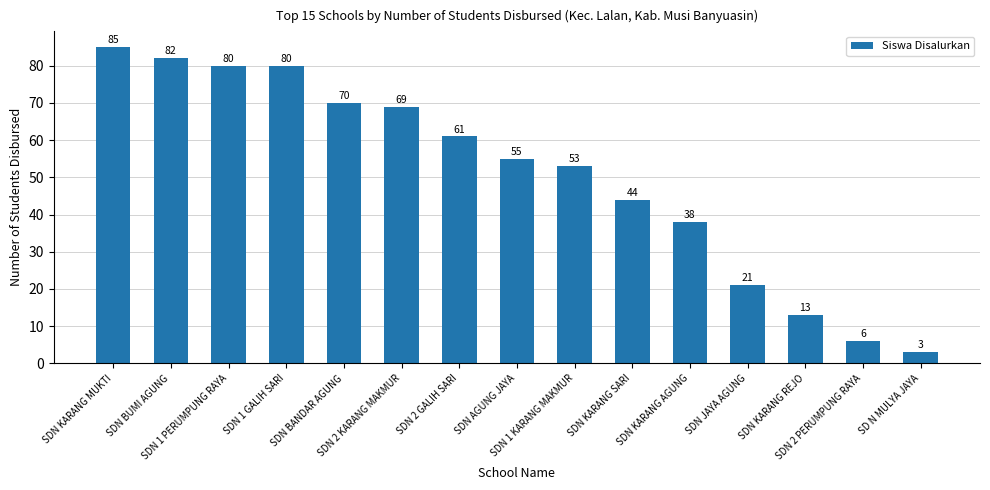

Between SDN BUMI AGUNG and SD N MULYA JAYA, which is larger?

SDN BUMI AGUNG